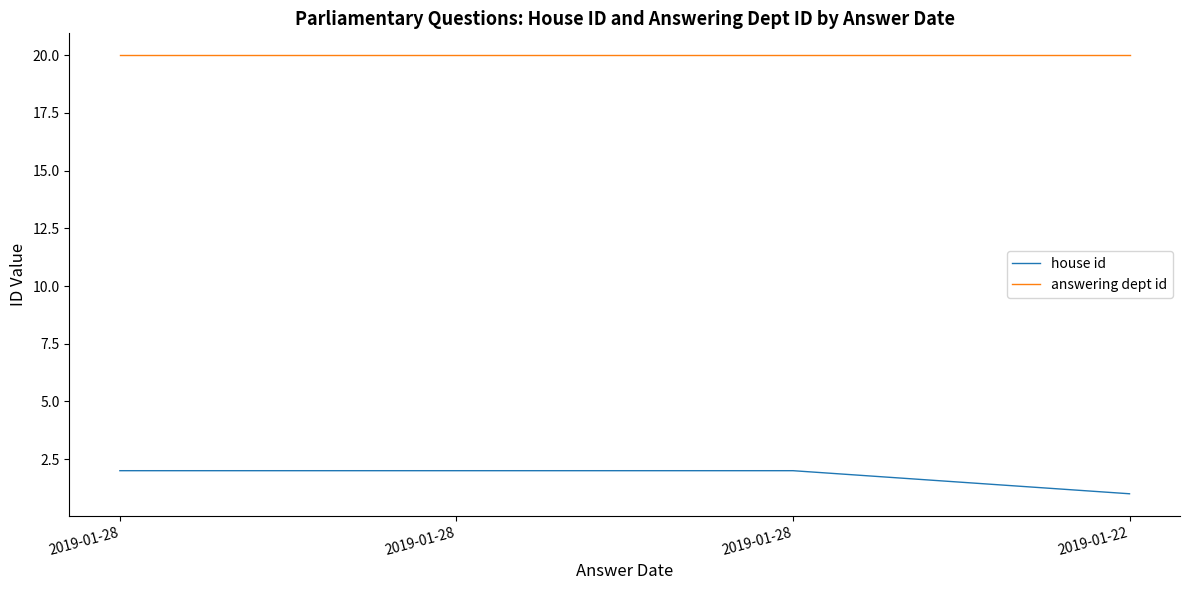

What are all the series names shown in the legend?

house id, answering dept id